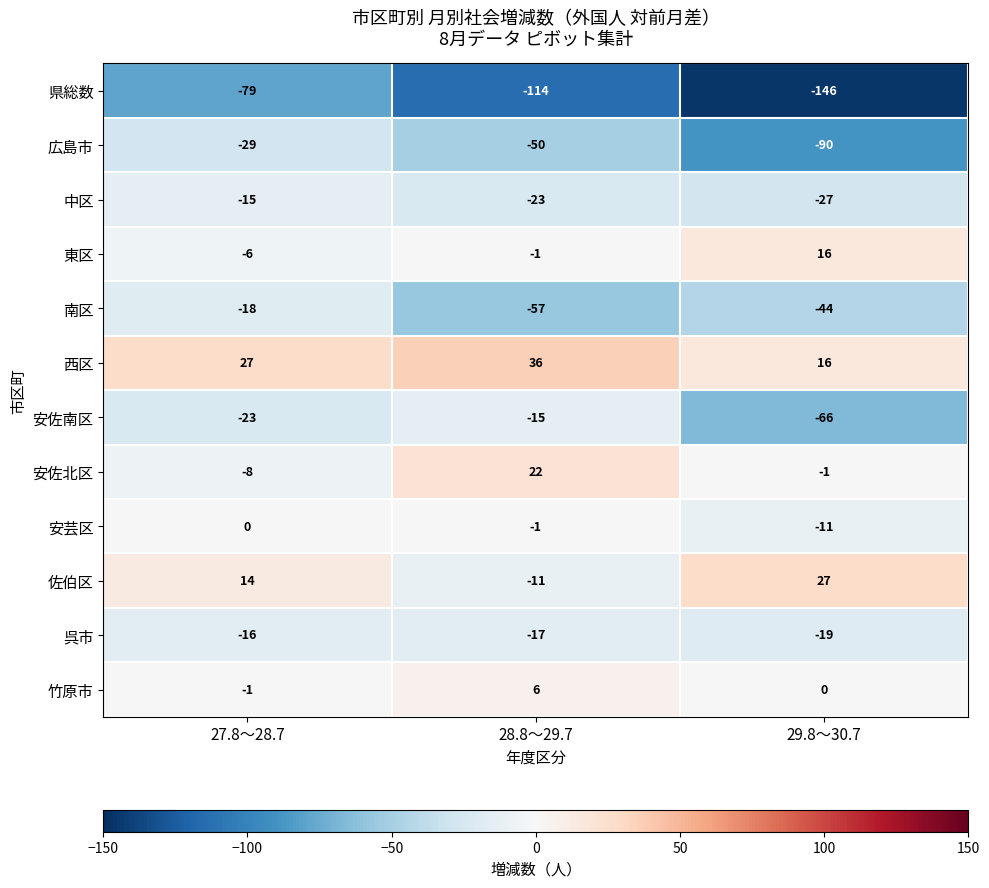

What is the spread (max minus min) of values at 29.8～30.7?

173